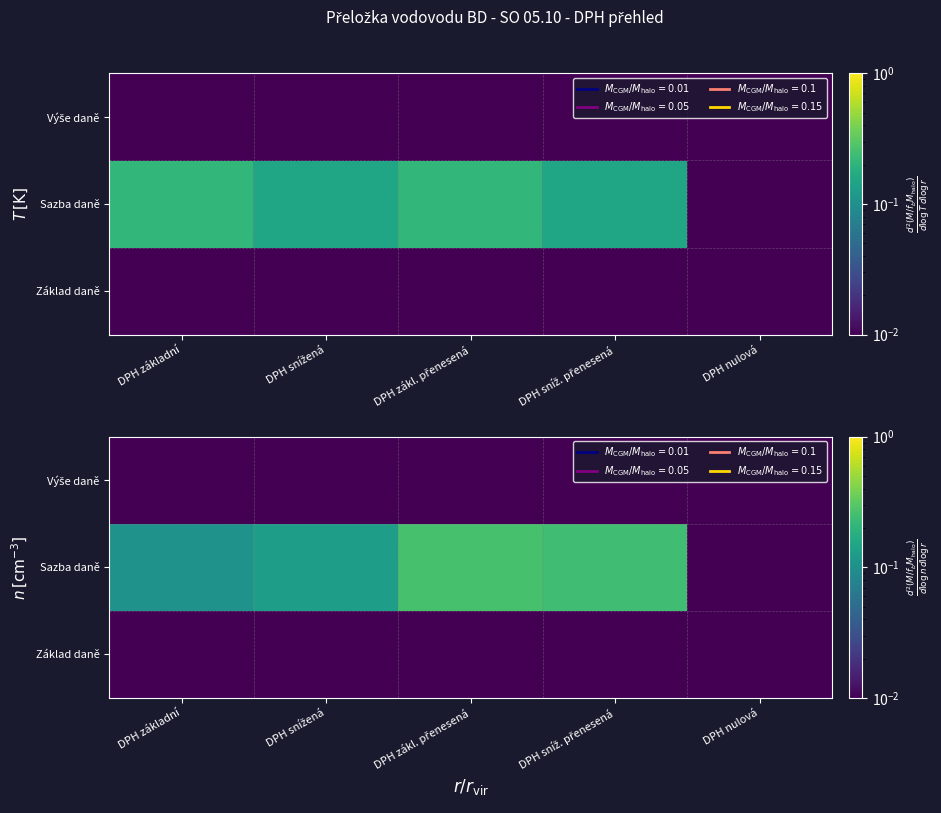

What is the difference between the highest and lowest values at DPH základní?

0.1